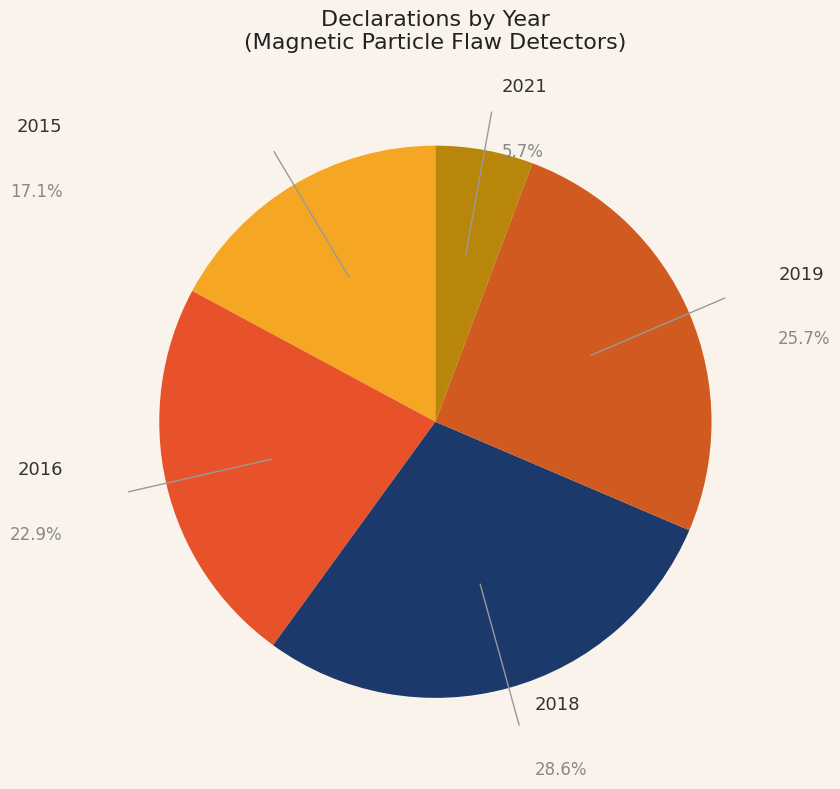

How many segments does this pie chart have?

5